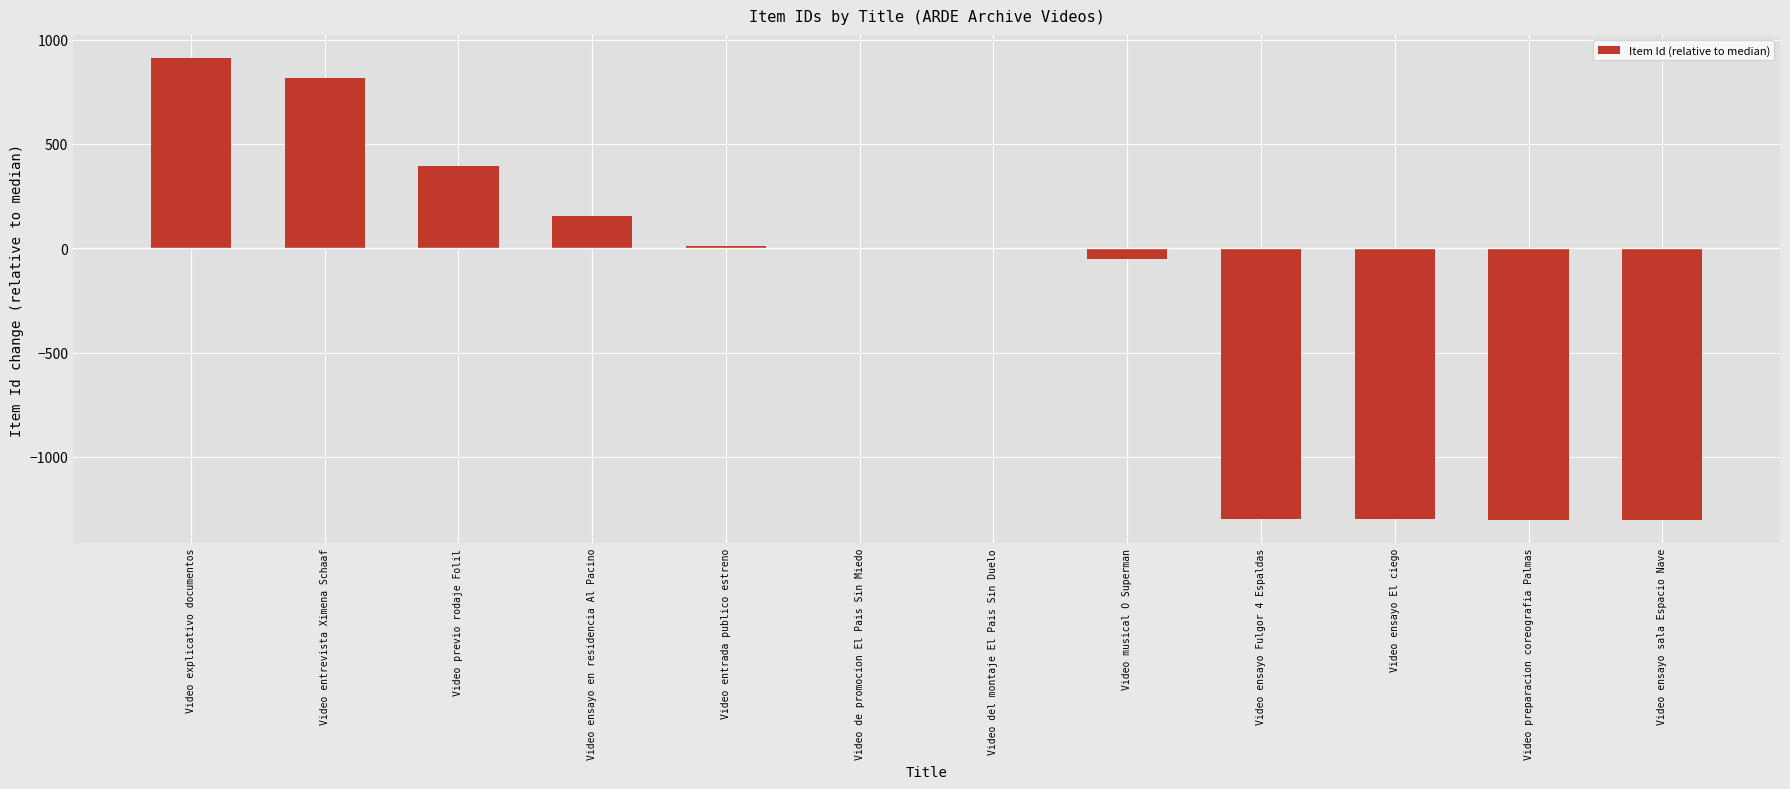

What is the sum of all values?

-2964.0